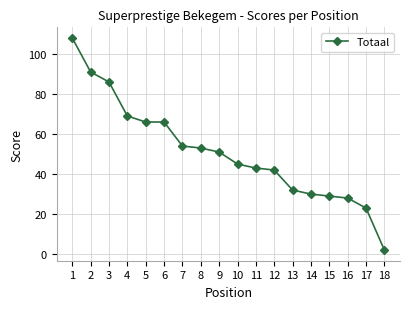

Where is the data nearest to the value 55?

7